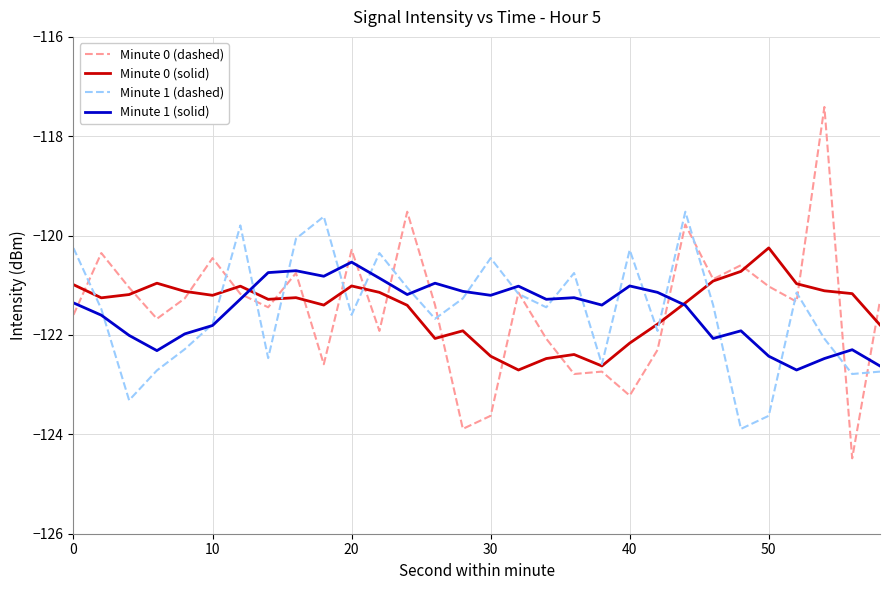

How many lines are shown in the chart?

4